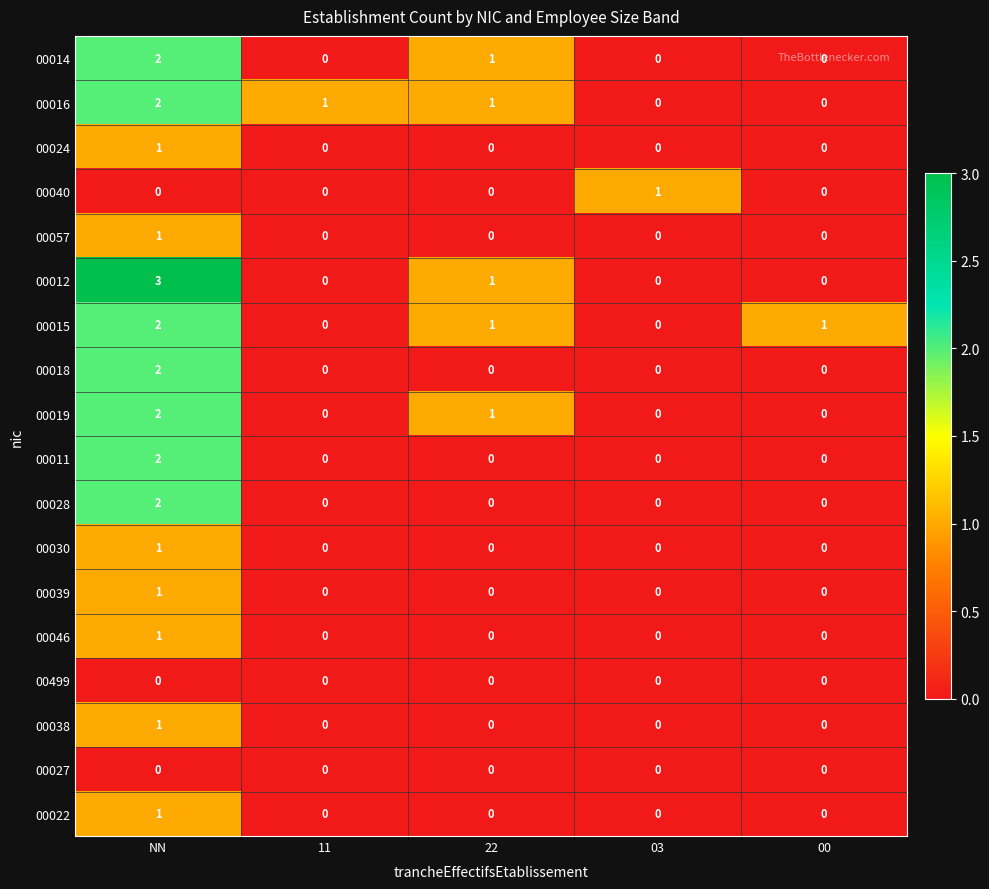

Is it true that 00039 equals 0 at 22?

True